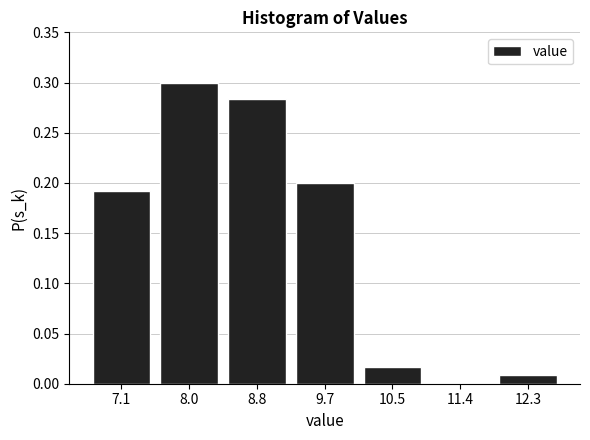

Between 12.3 and 8.0, which is larger?

8.0